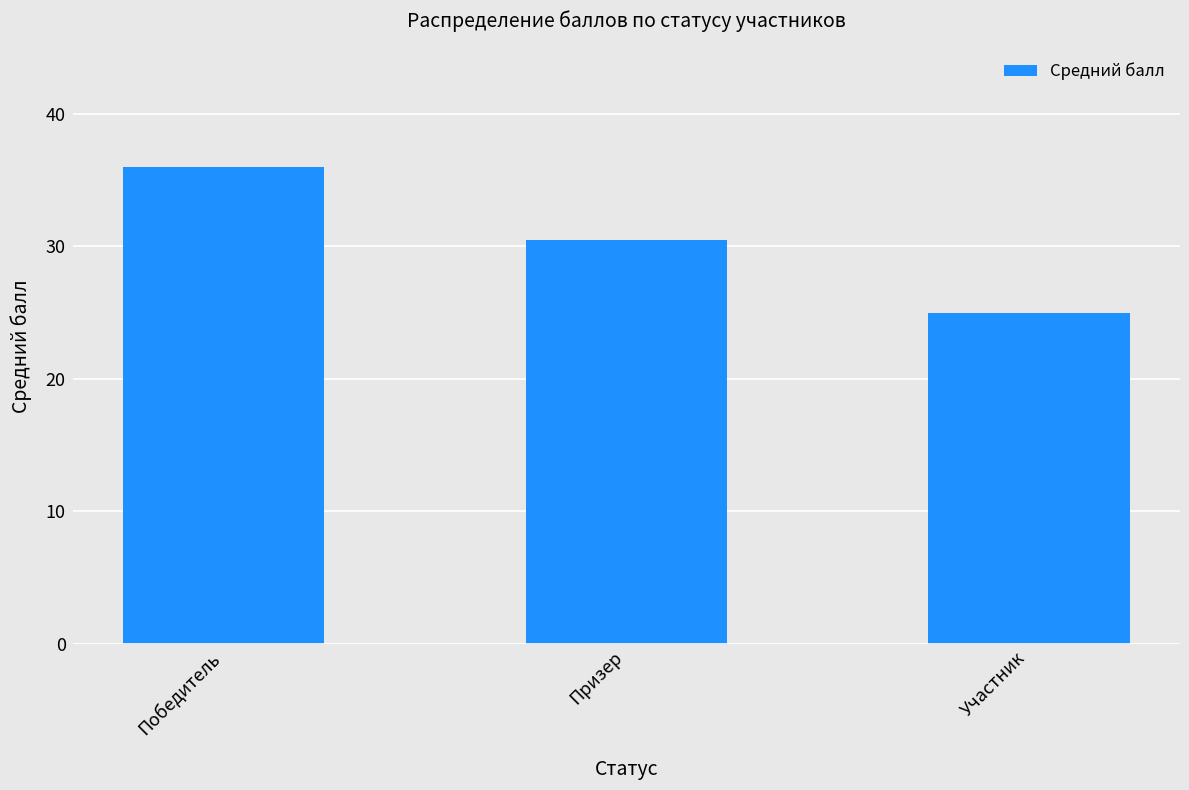

True or false: the data shows 25.0 at Участник.

True